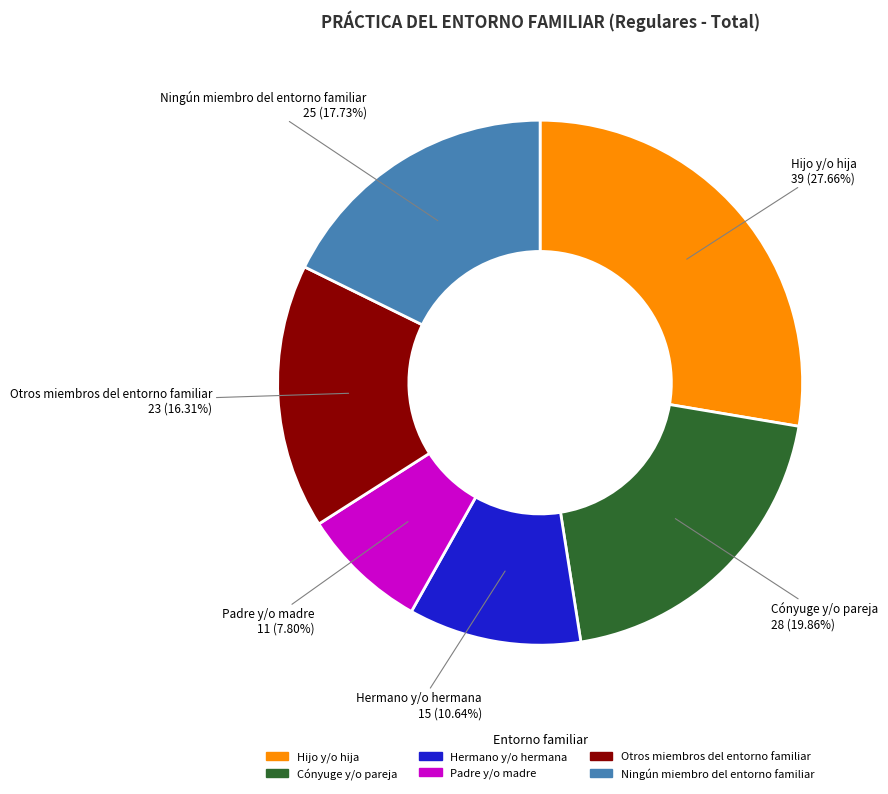

What percentage is the Otros miembros del entorno familiar slice, to the nearest percent?

16%